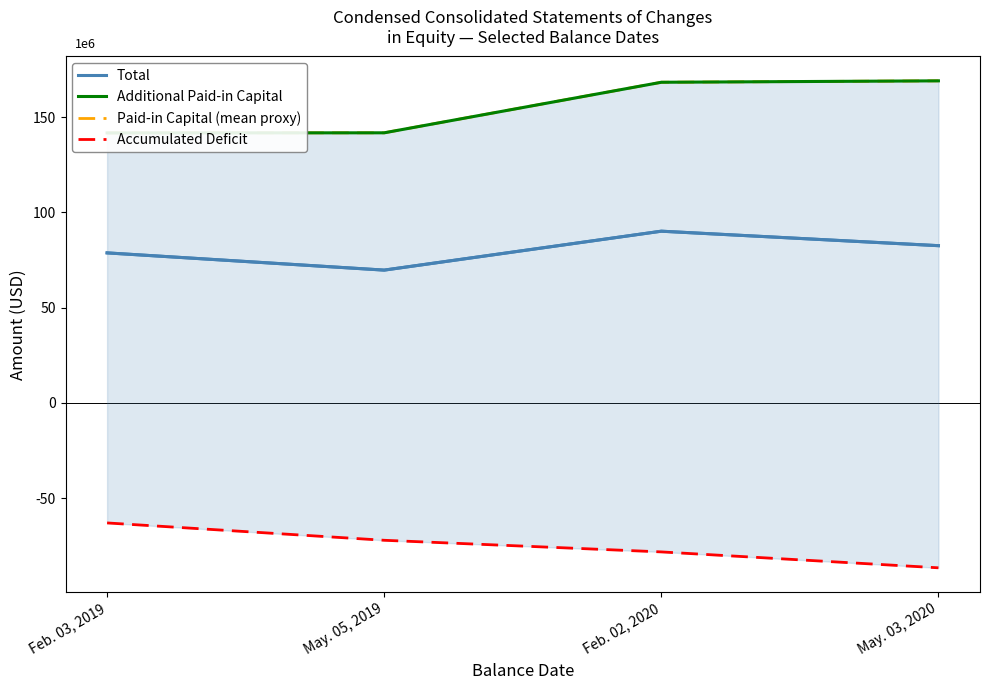

What is the average value of the Accumulated Deficit series?

-74922700